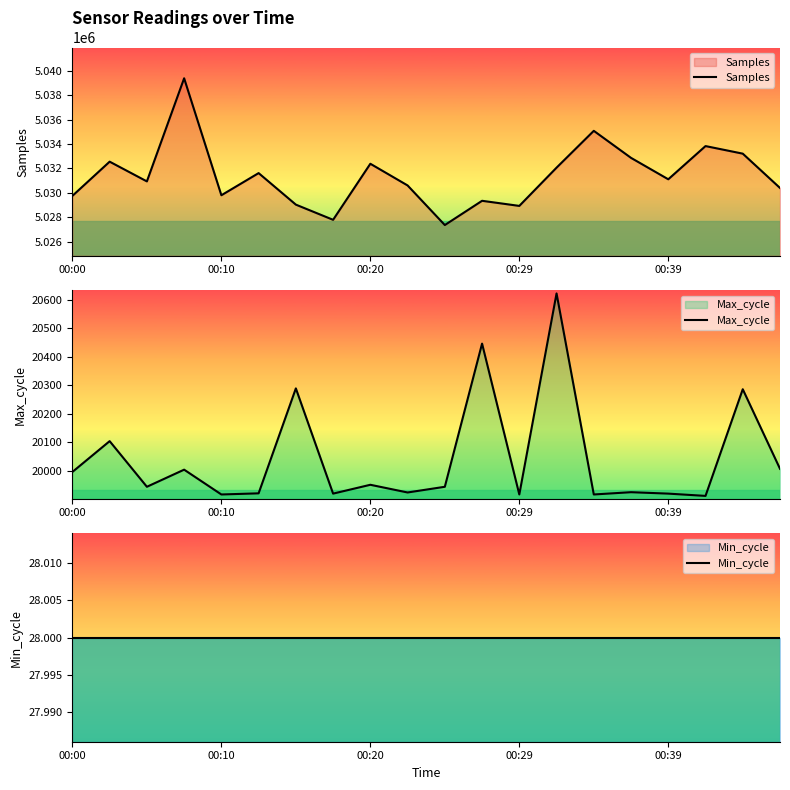

What is the total value across all series at 5?

5051568